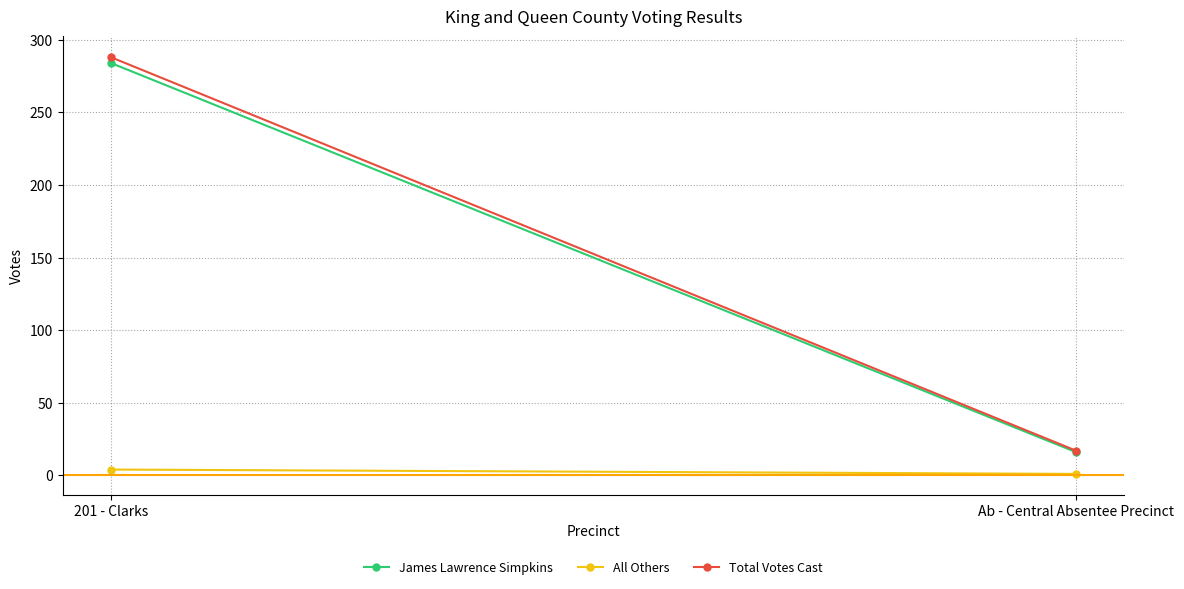

True or false: All Others has a value of 4 at 201 - Clarks.

True